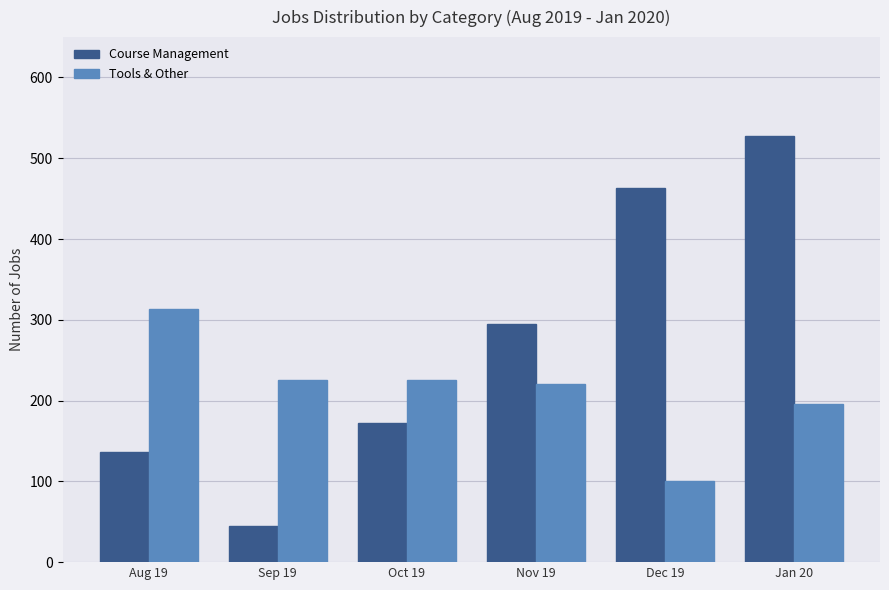

Is it true that Tools & Other equals 221 at Nov 19?

True